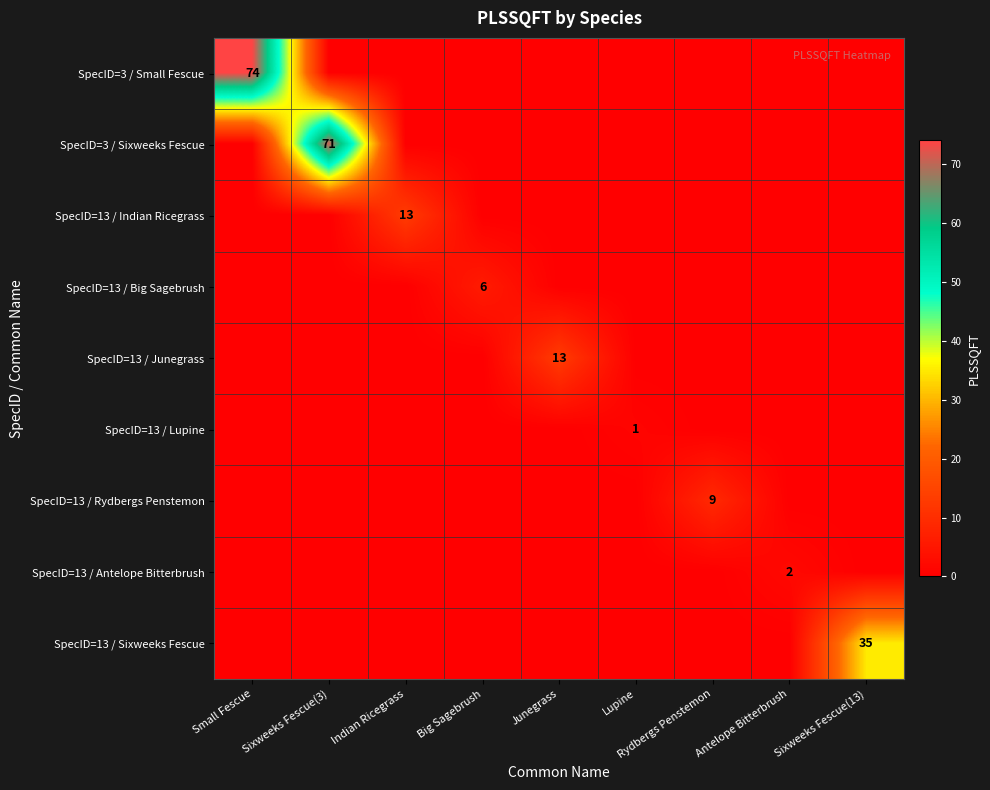

Is the value of SpecID=13 / Indian Ricegrass at Sixweeks Fescue(3) greater than the value of SpecID=13 / Lupine at Antelope Bitterbrush?

No